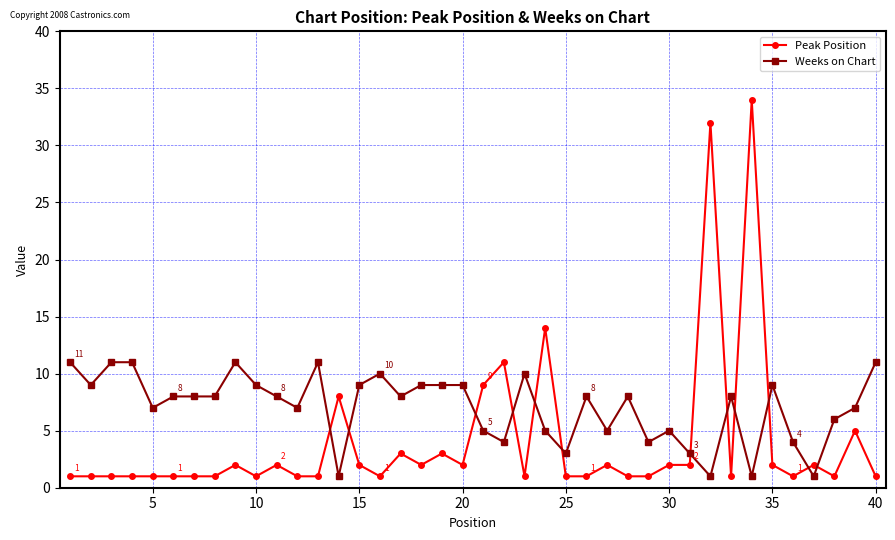

What is the maximum value for Peak Position?

34